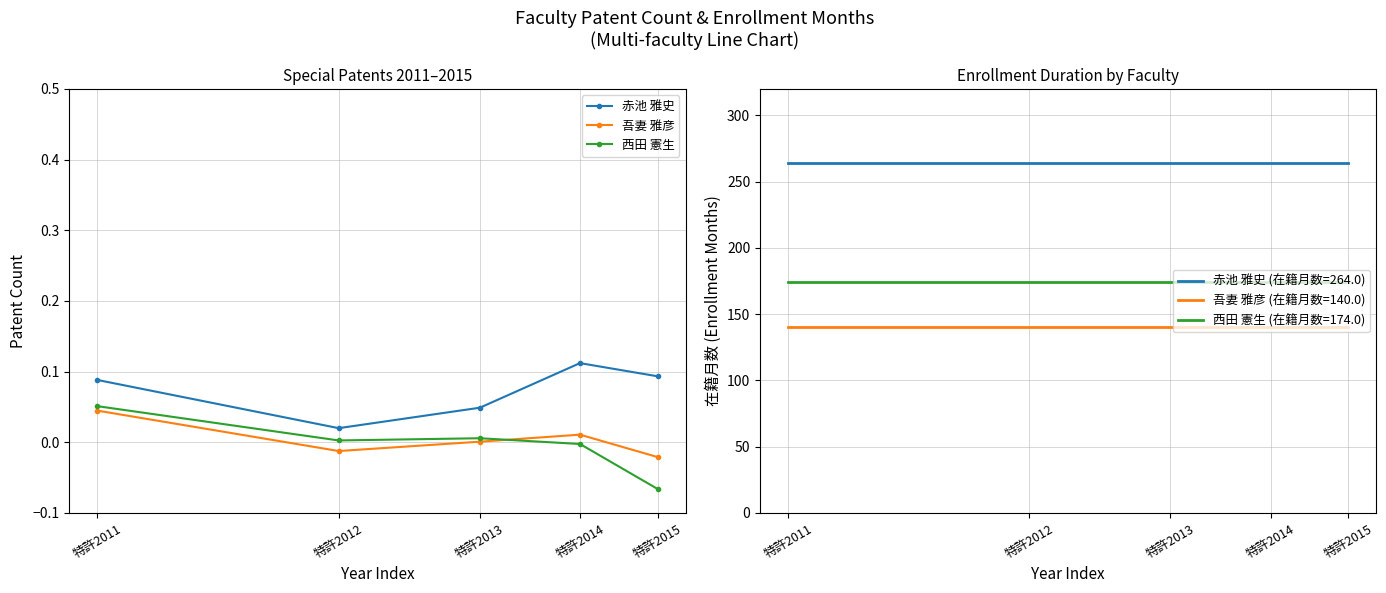

True or false: 赤池 雅史 has more than 2 interior local peaks.

False